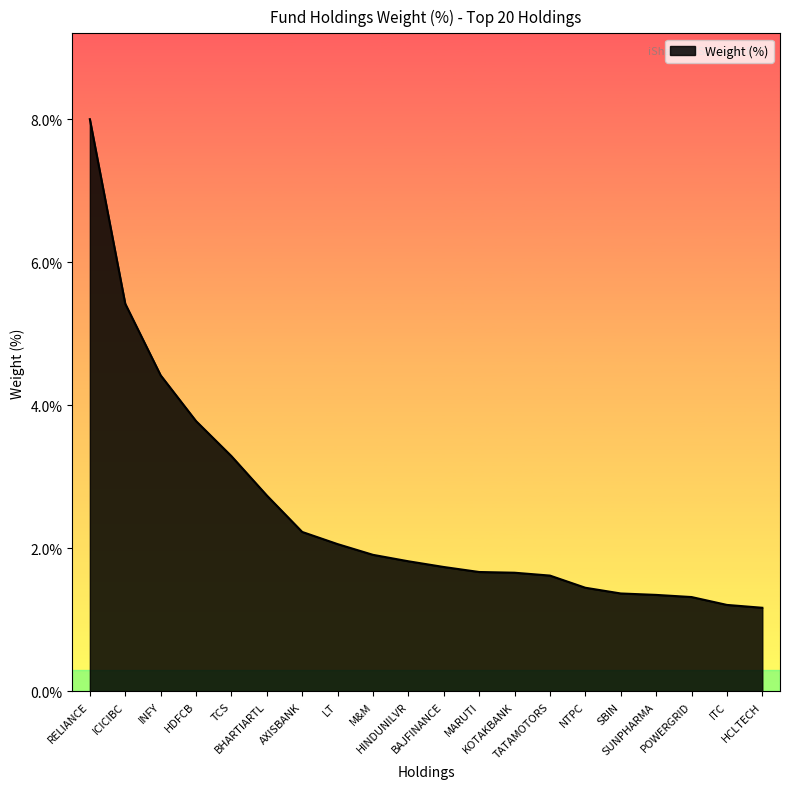

What is the maximum value shown in the chart?

8.0